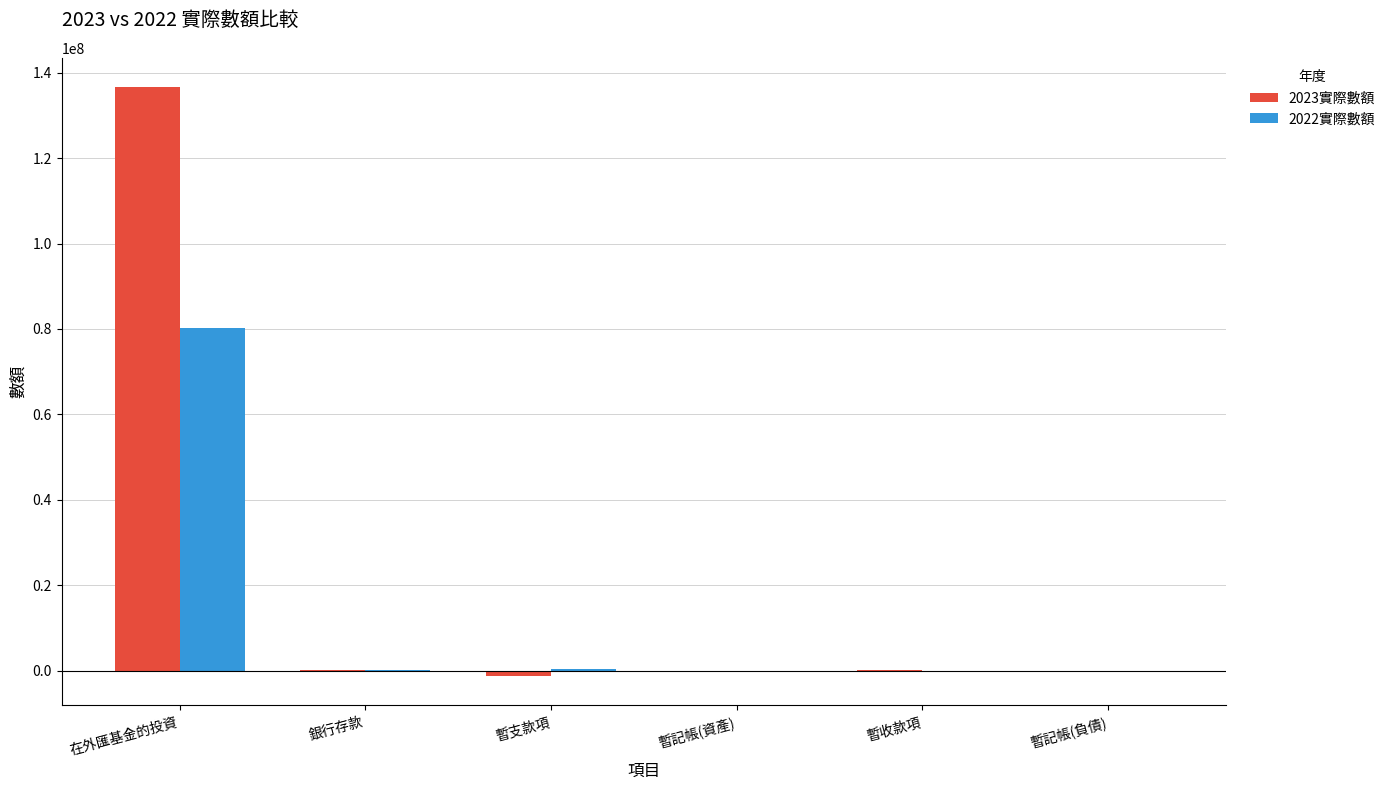

Which series has the largest total across all categories?

2023實際數額